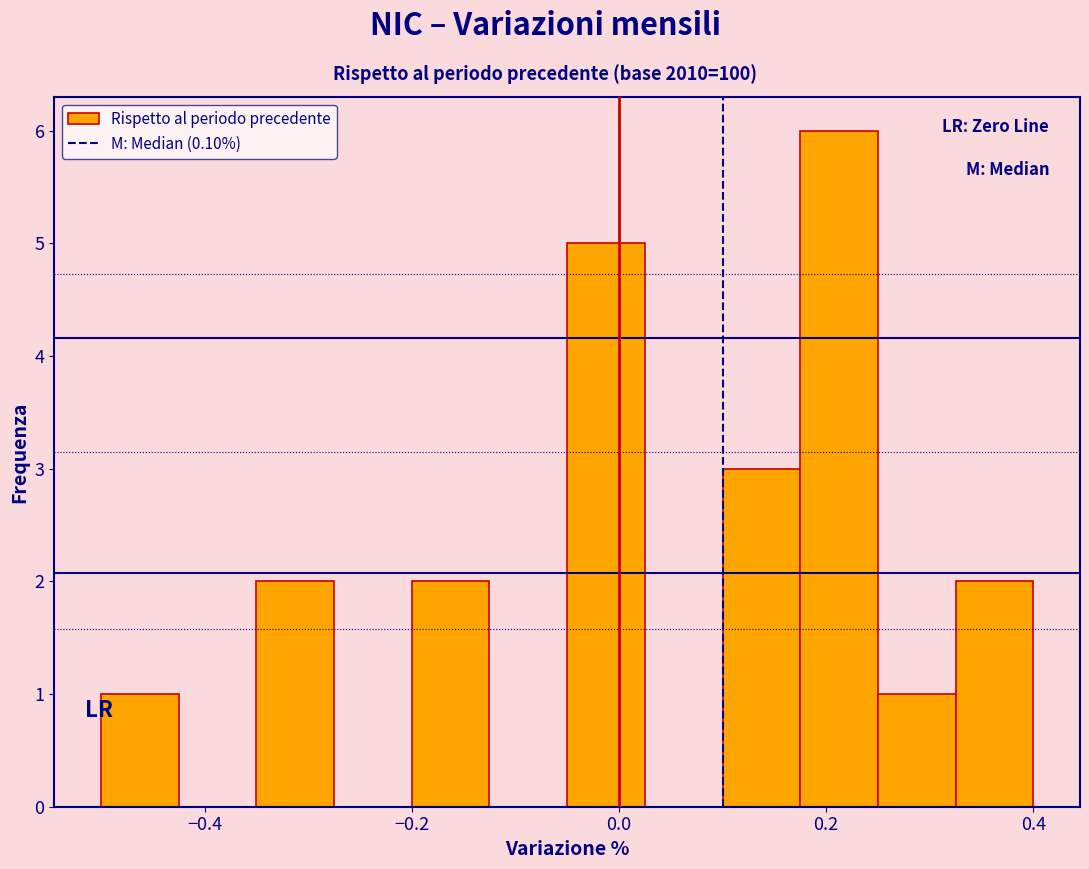

Around what value on the x-axis is the tallest bar? Give the approximate position of its centre, as read against the axis.

0.22